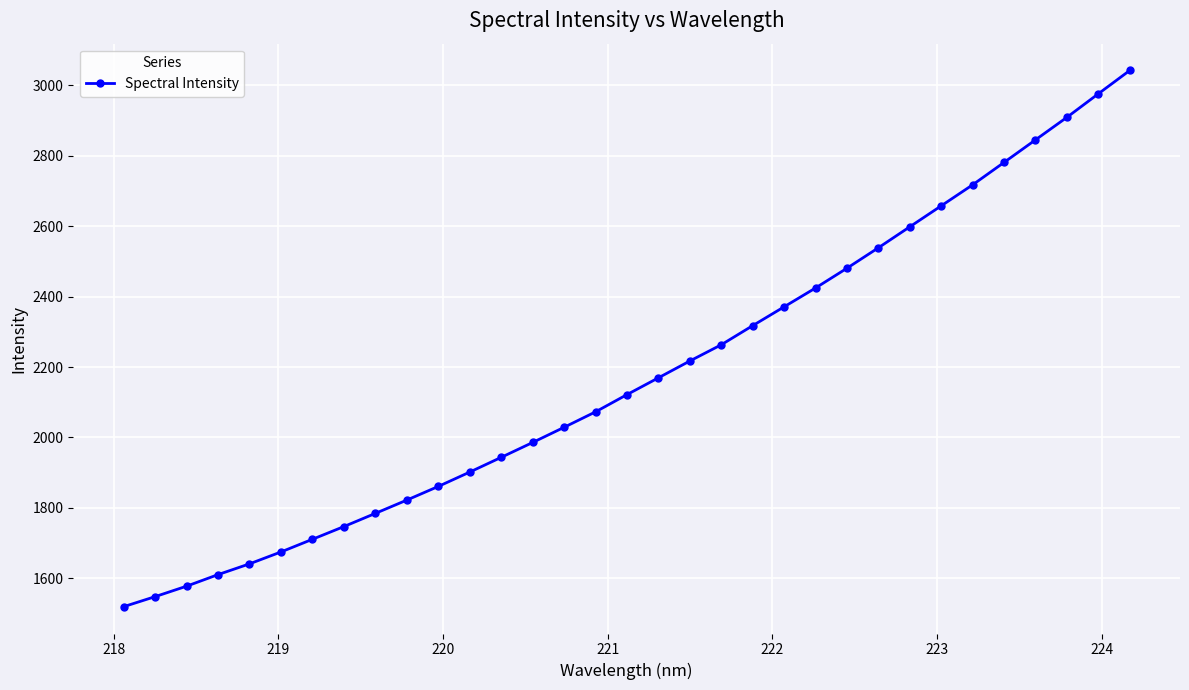

What is the difference between the second highest and second lowest values?

1427.6